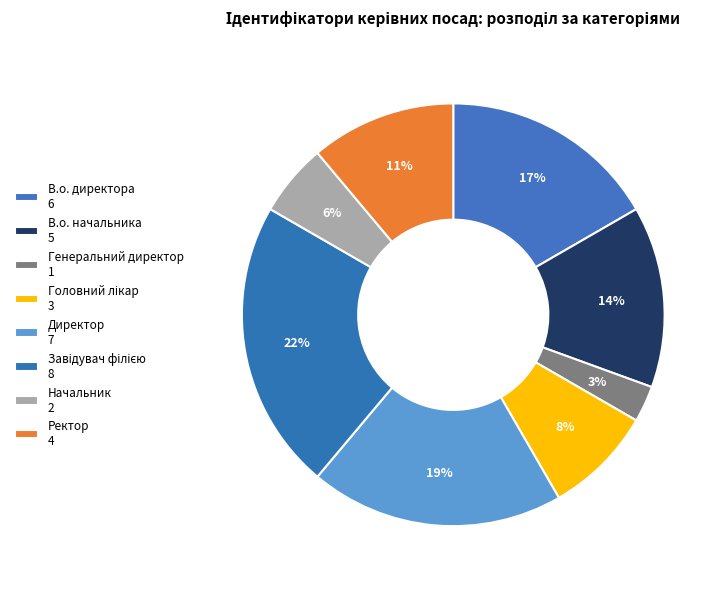

Is there any slice that represents more than half of the pie?

No